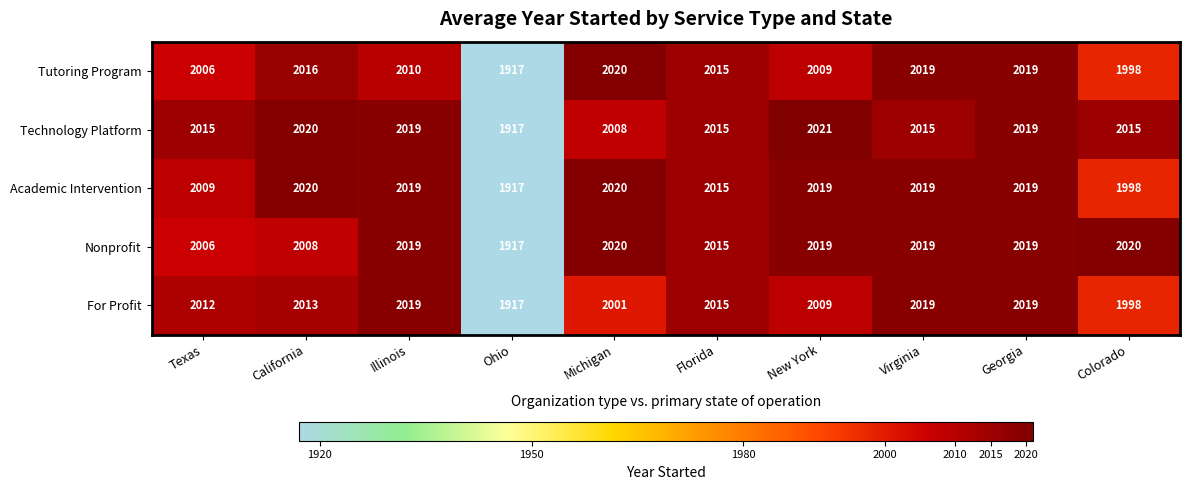

How many data points does each series have?

10